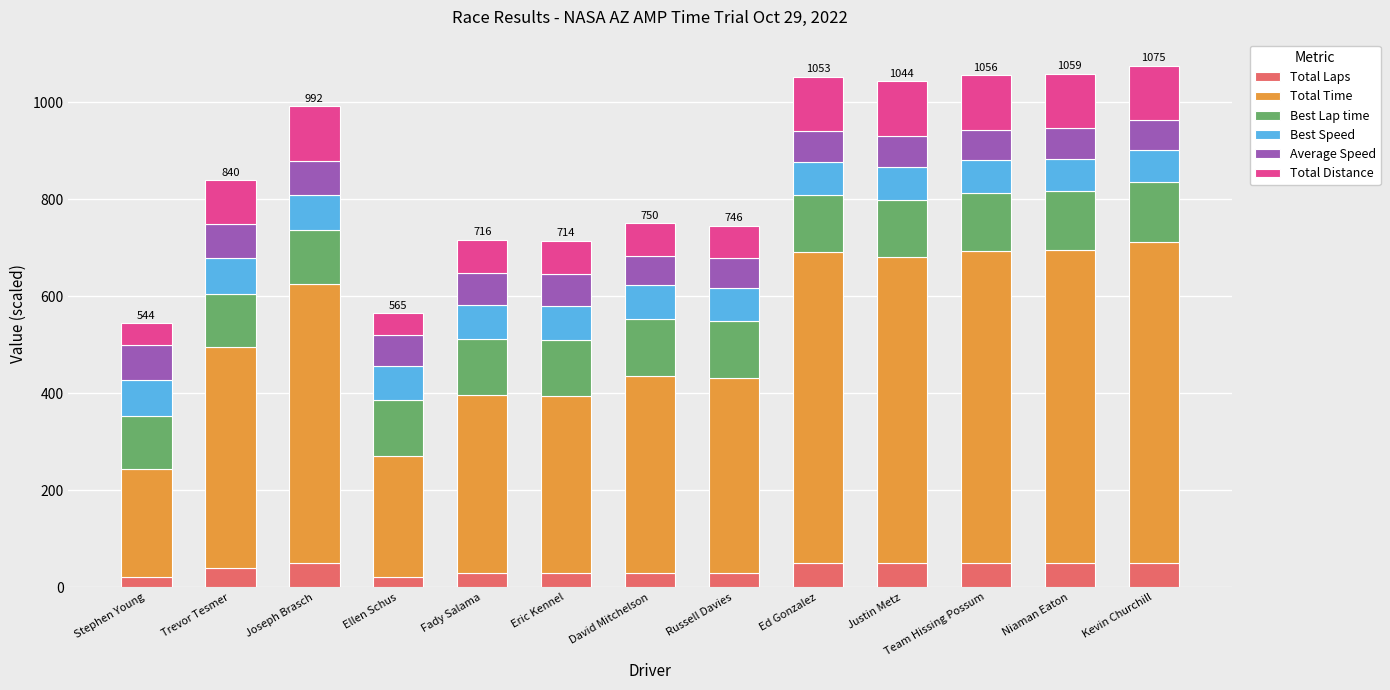

Is it true that Total Laps equals 40.0 at Trevor Tesmer?

True